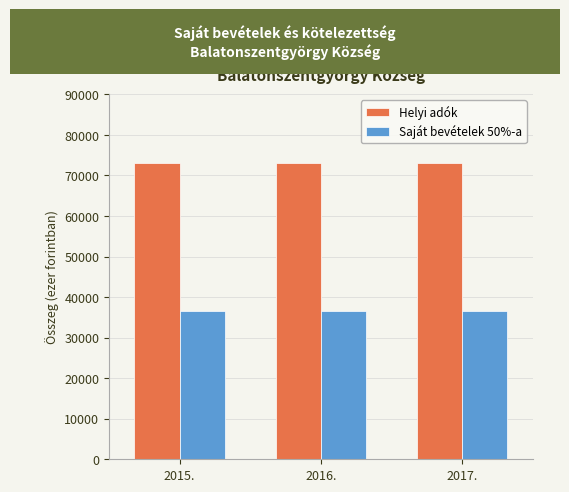

List the series in order of their peak value, lowest first.

Saját bevételek 50%-a, Helyi adók